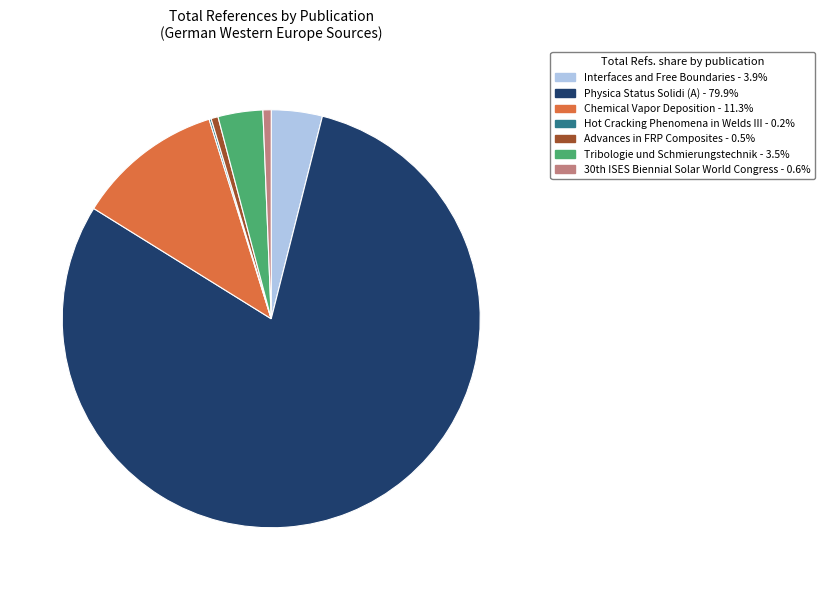

True or false: Tribologie und Schmierungstechnik accounts for 3% of the total.

True